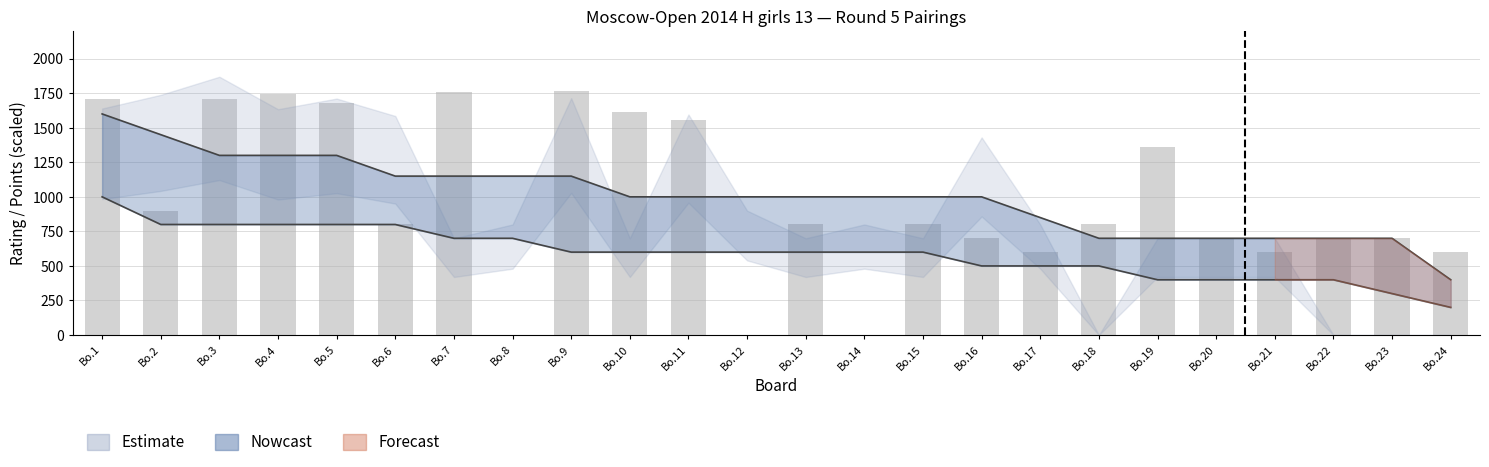

Is the value of White Points at Bo.10 greater than the value of White Rating at Bo.20?

Yes